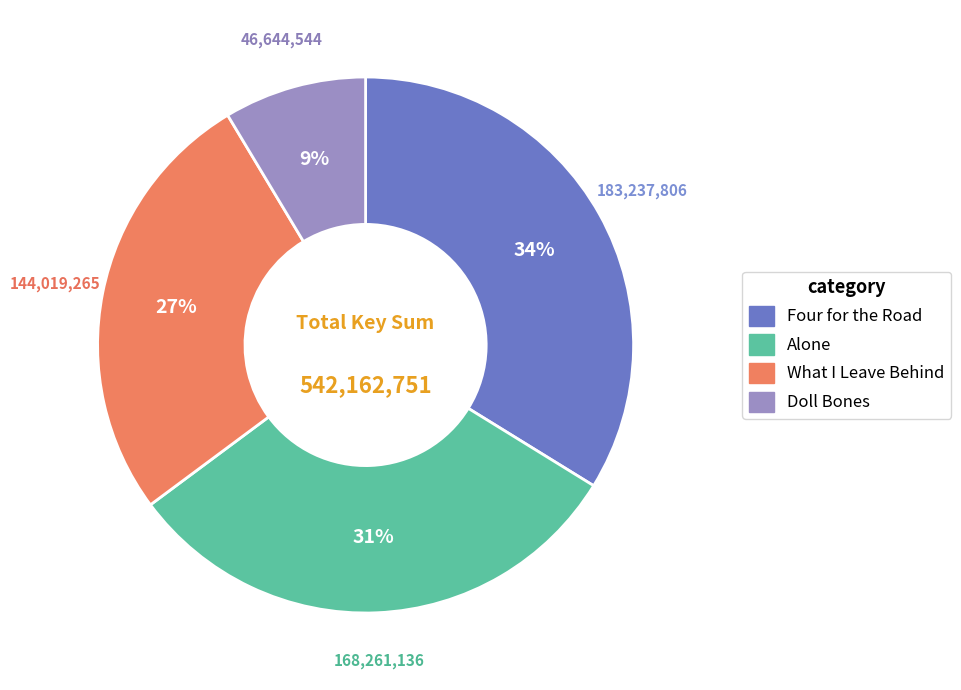

To the nearest percent, what is the difference between the Alone and Four for the Road slice percentages?

3%